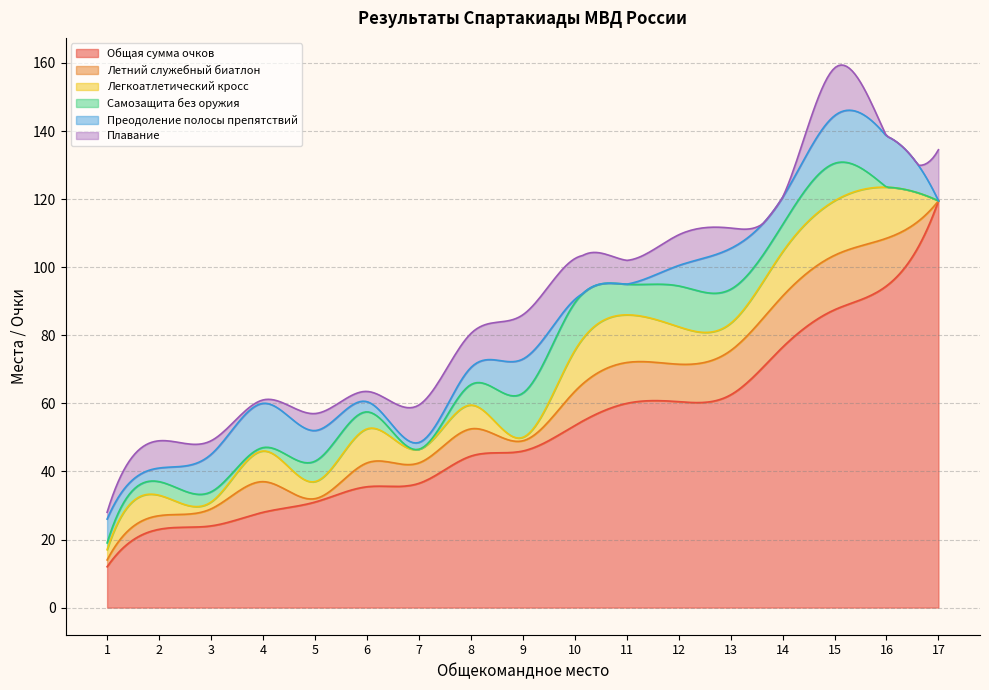

Between 12 and 13, which is larger?

13